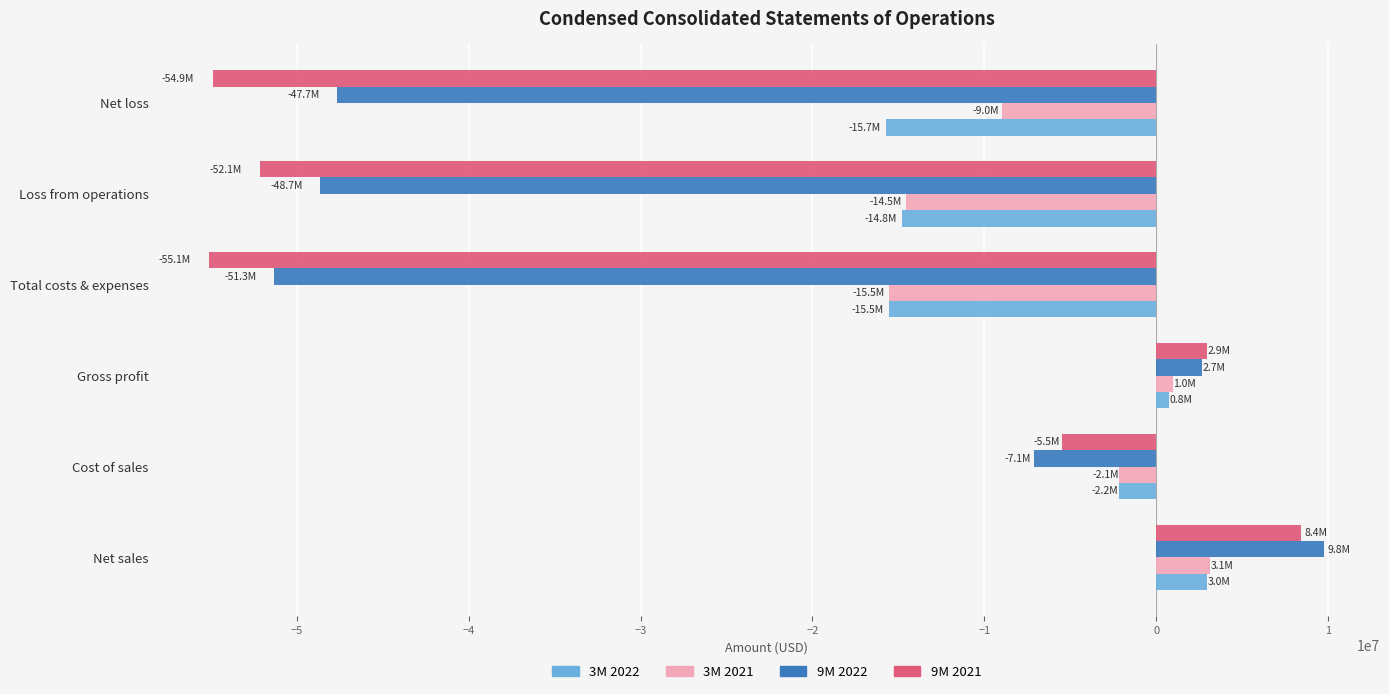

What is the smallest value displayed?

-55085000